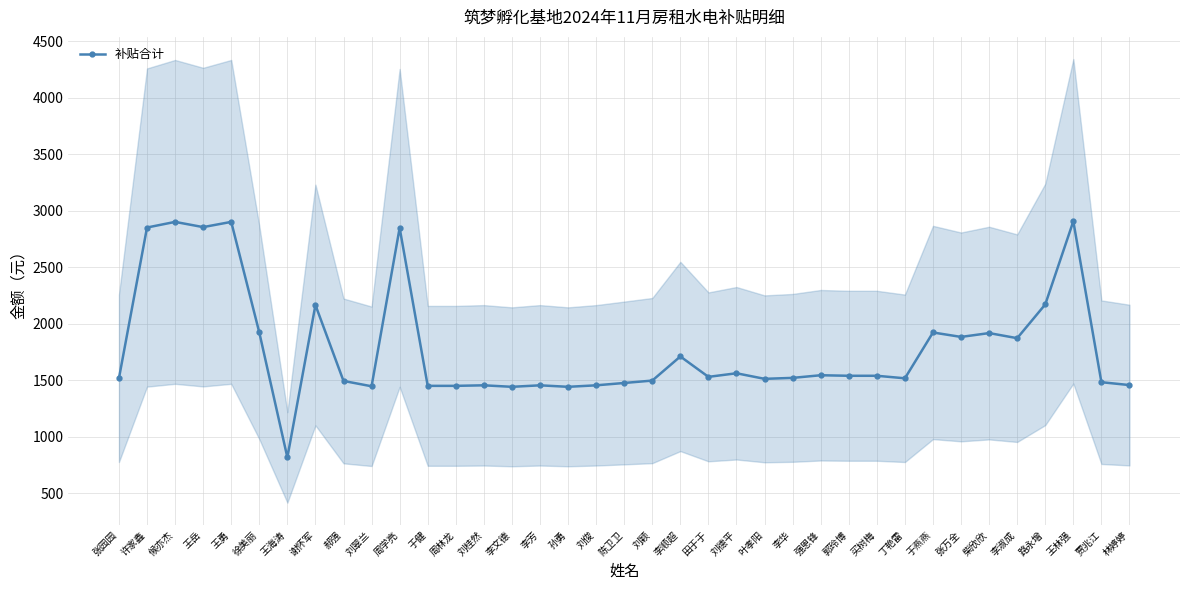

At which label does the data first exceed 1528?

许家鑫